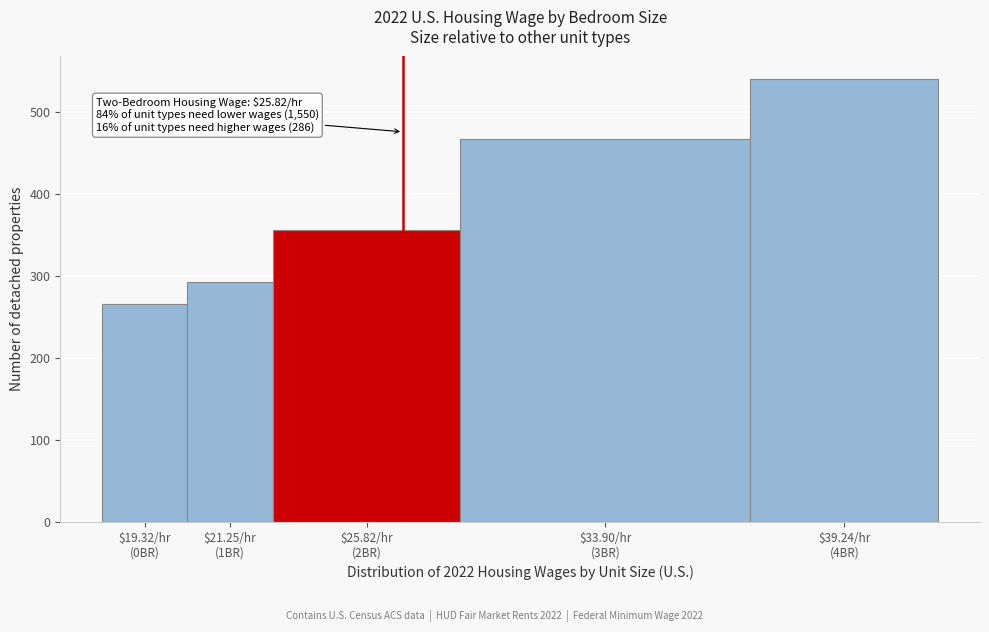

Reading left to right, transcribe all the data shown in this chart.

266	293	356	467	541